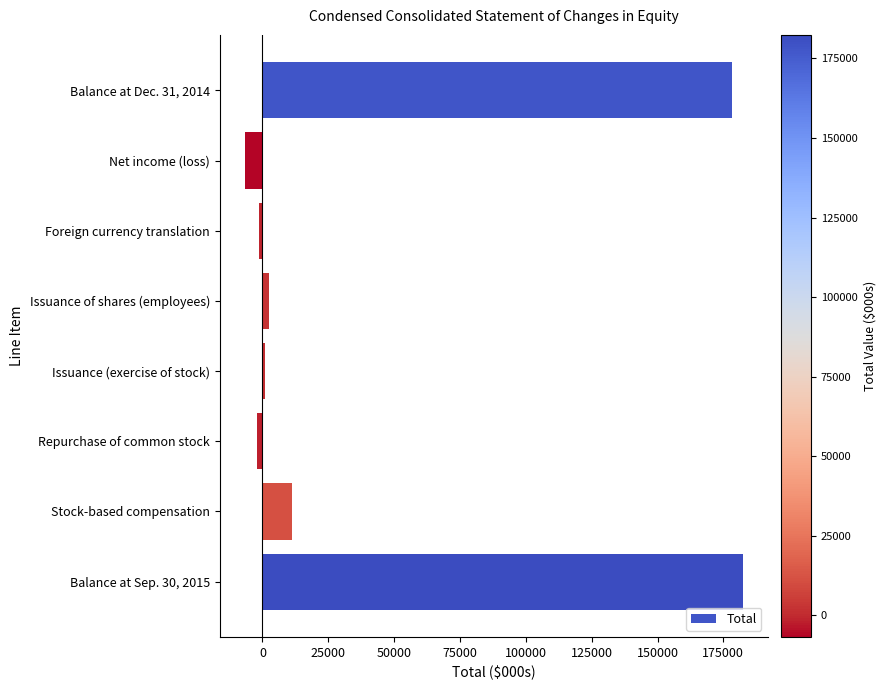

List the labels in order of value, smallest first.

Net income (loss), Repurchase of common stock, Foreign currency translation, Issuance (exercise of stock), Issuance of shares (employees), Stock-based compensation, Balance at Dec. 31, 2014, Balance at Sep. 30, 2015